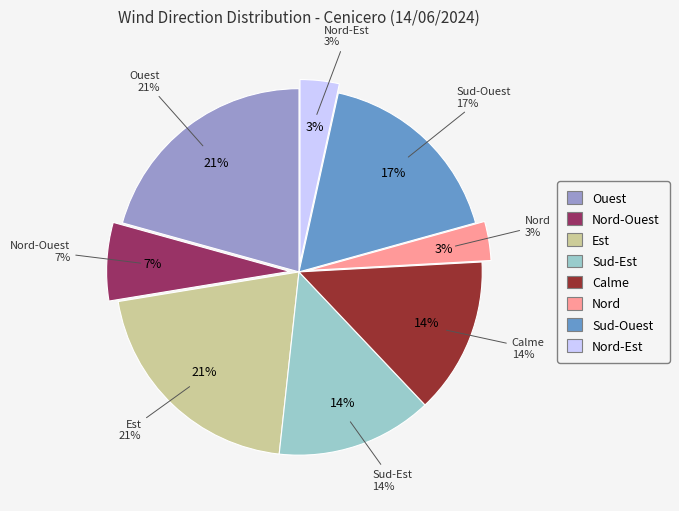

Count the number of slices in the pie.

8